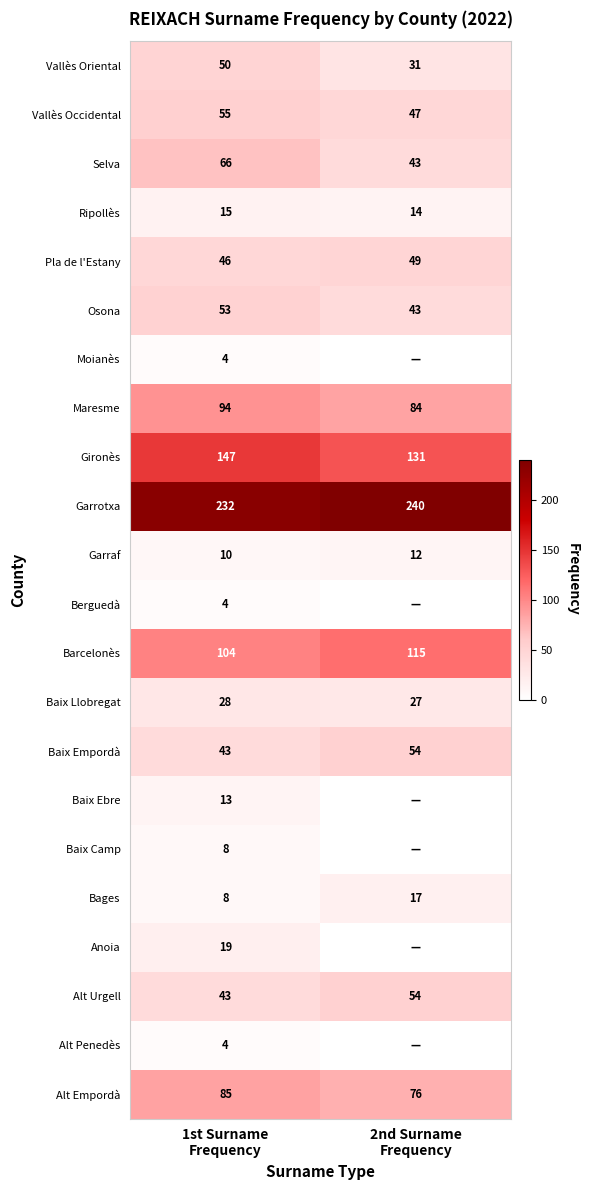

How many data points in Selva are less than 66?

1